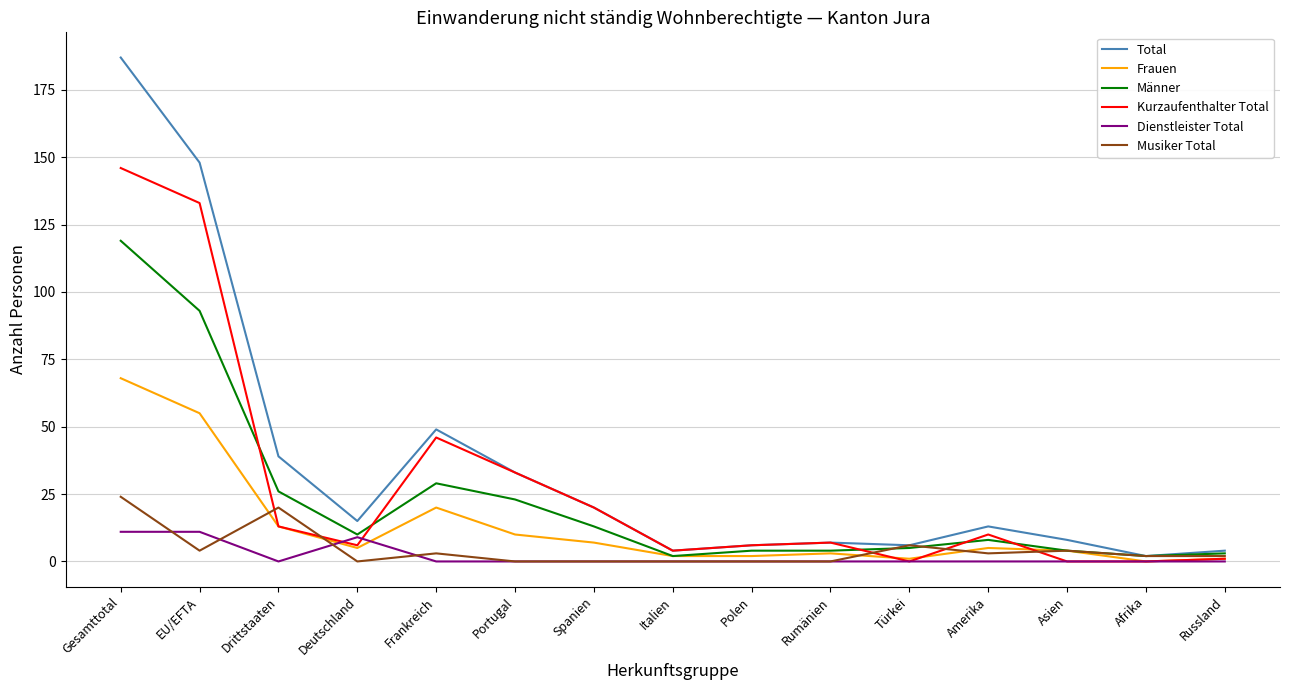

Which series has the largest range (max minus min)?

Total